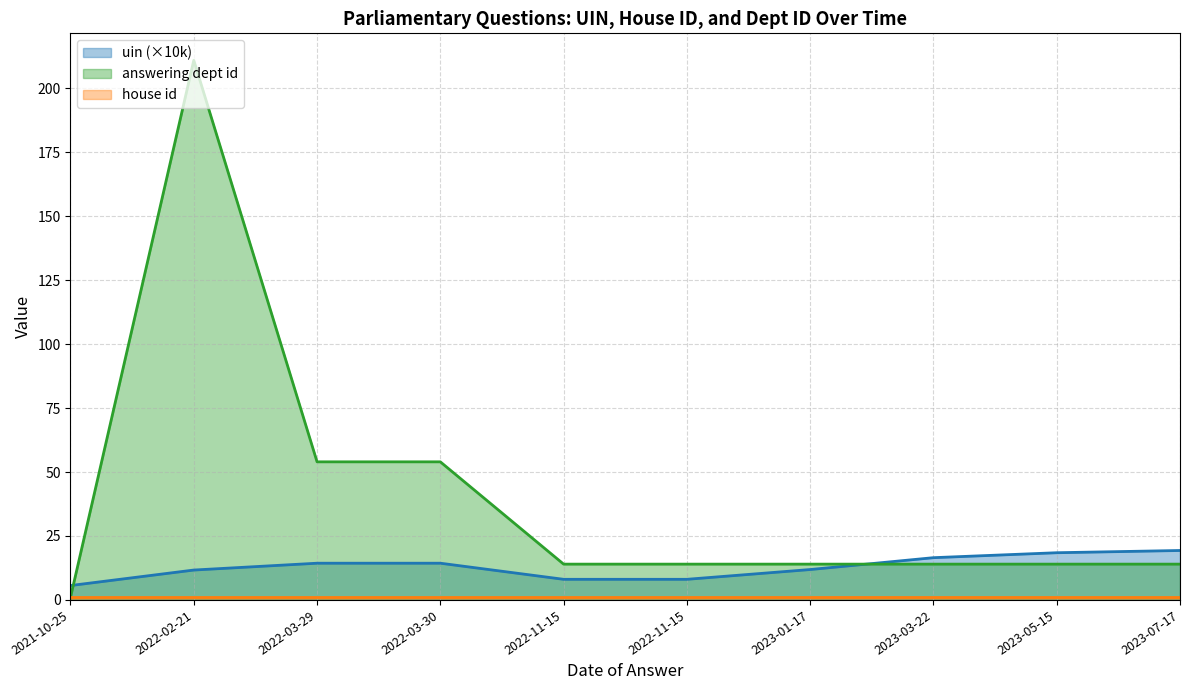

What is the difference between the maximum and minimum values in the answering dept id series?

210.0